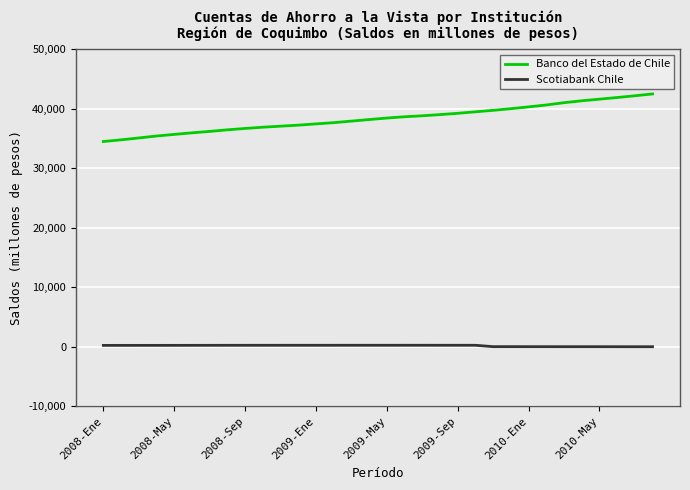

Which series has the largest total across all categories?

Banco del Estado de Chile